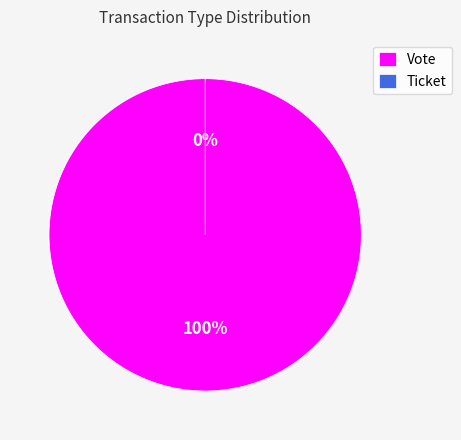

To the nearest percent, what is the average slice percentage?

50%